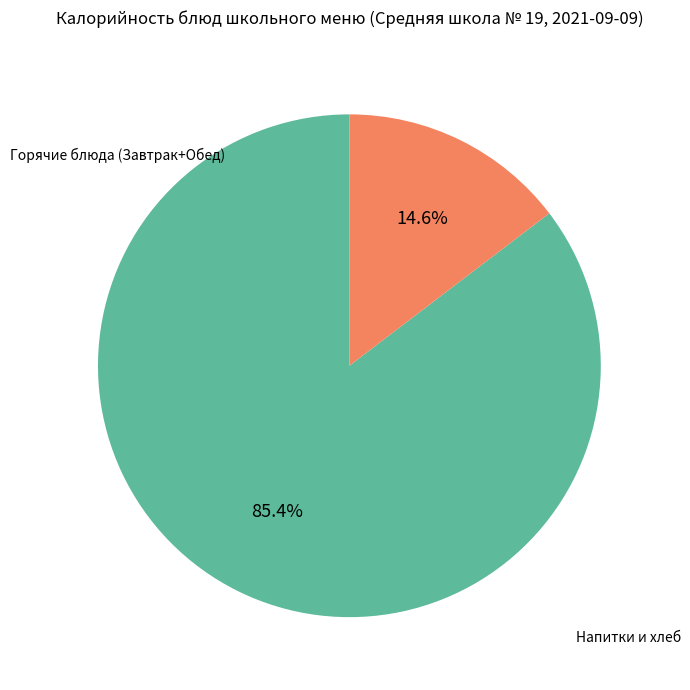

How many segments does this pie chart have?

2